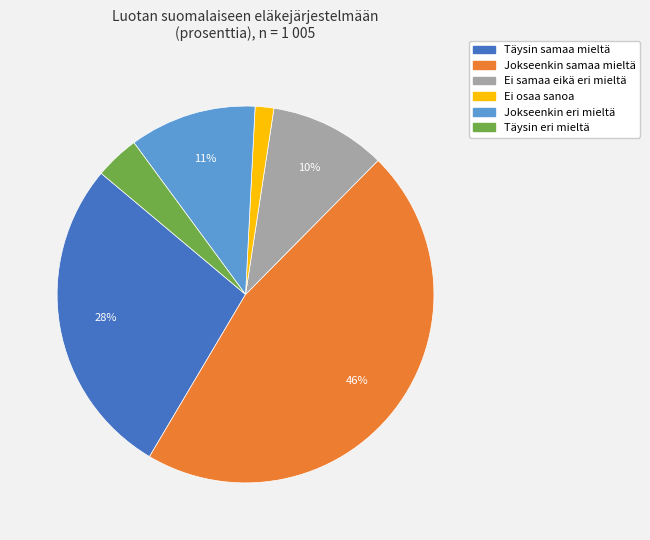

Which slice is the largest?

Jokseenkin samaa mieltä